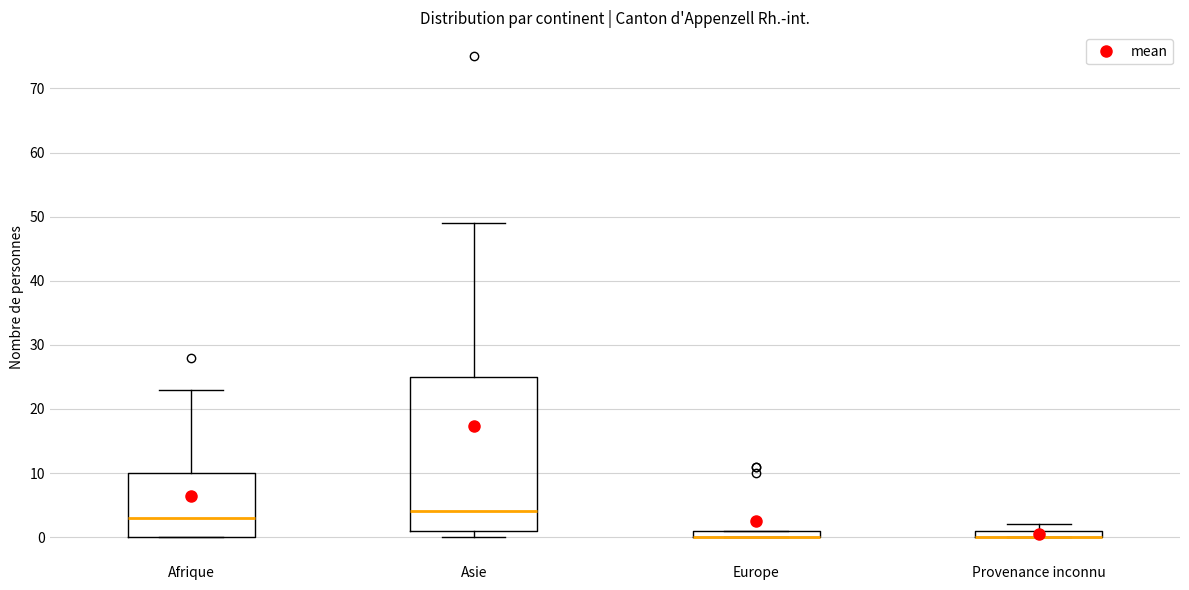

Which box is the tallest, from its lower edge to its upper edge?

Asie